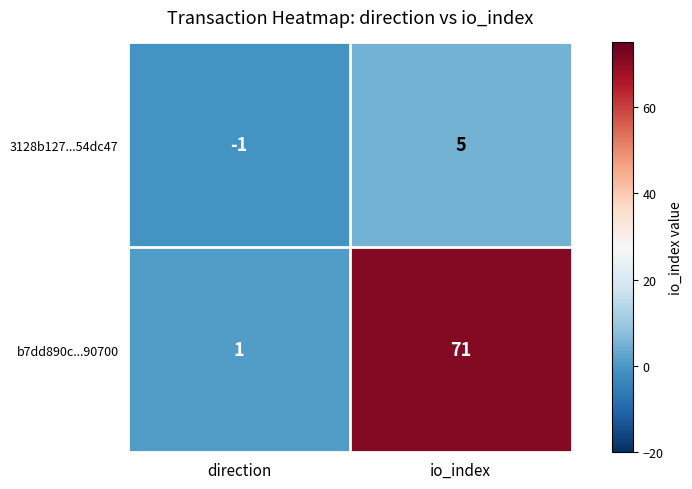

Where is 3128b127...54dc47 nearest to the value 2?

direction